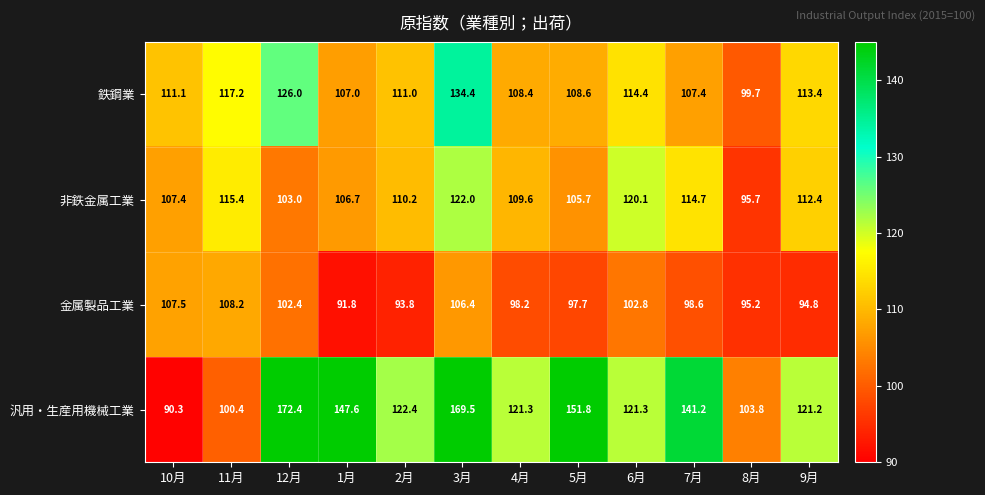

What is the difference between the maximum and minimum values in the 鉄鋼業 series?

34.7